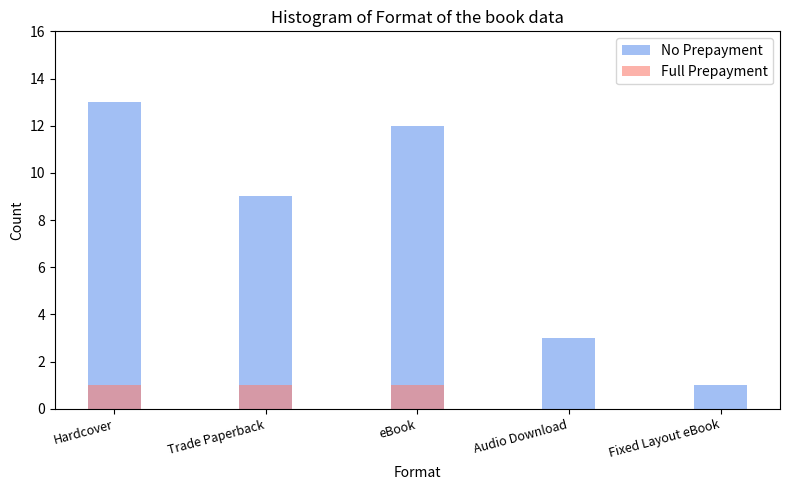

What is the approximate value of No Prepayment at Hardcover?

13